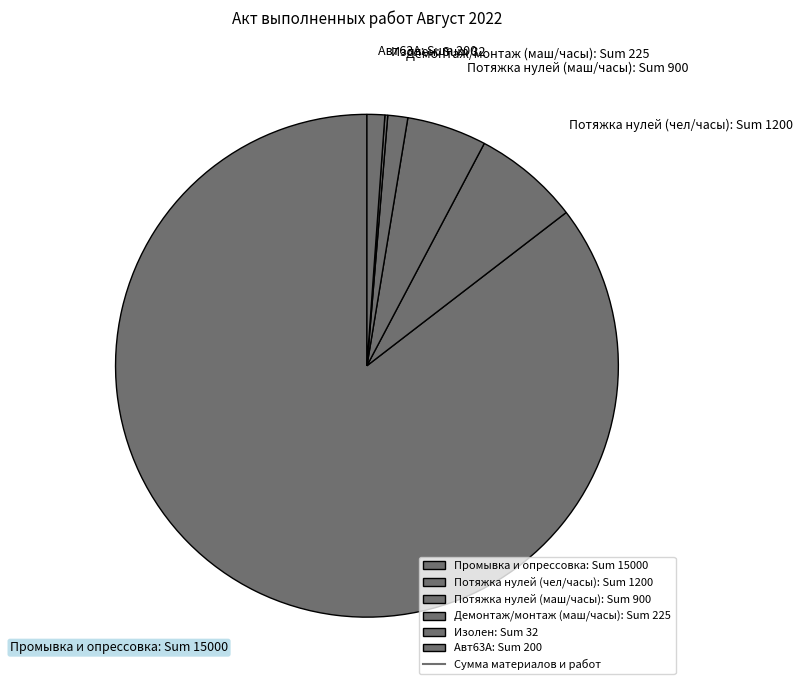

Approximately how many times larger is the value at Промывка и опрессовка: Sum 15000 compared to Авт63А: Sum 200?

75.0